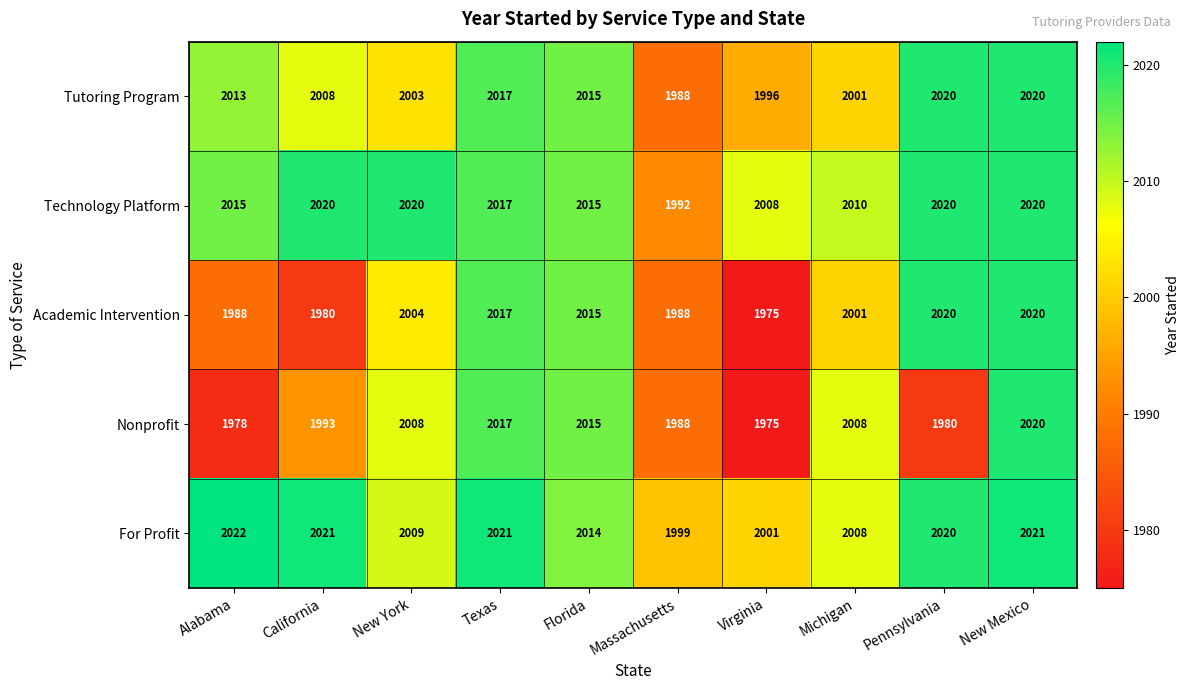

True or false: Tutoring Program has a value of 3098 at Virginia.

False